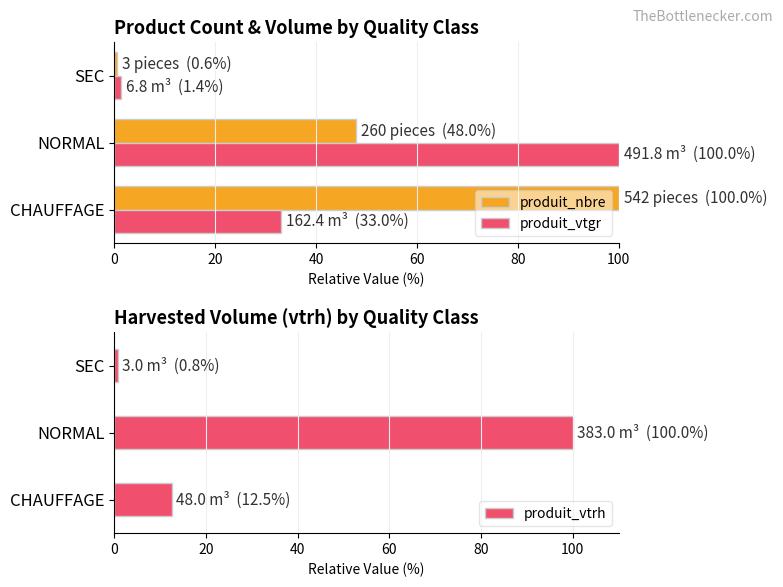

List the labels in order of produit_nbre value, largest first.

CHAUFFAGE, NORMAL, SEC